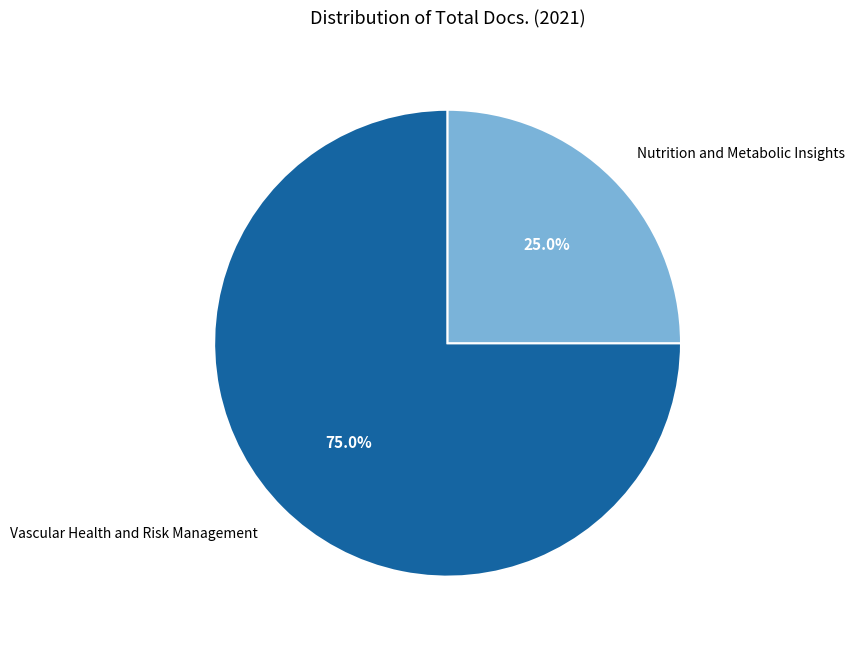

Is it true that Vascular Health and Risk Management is 75% of the pie?

True